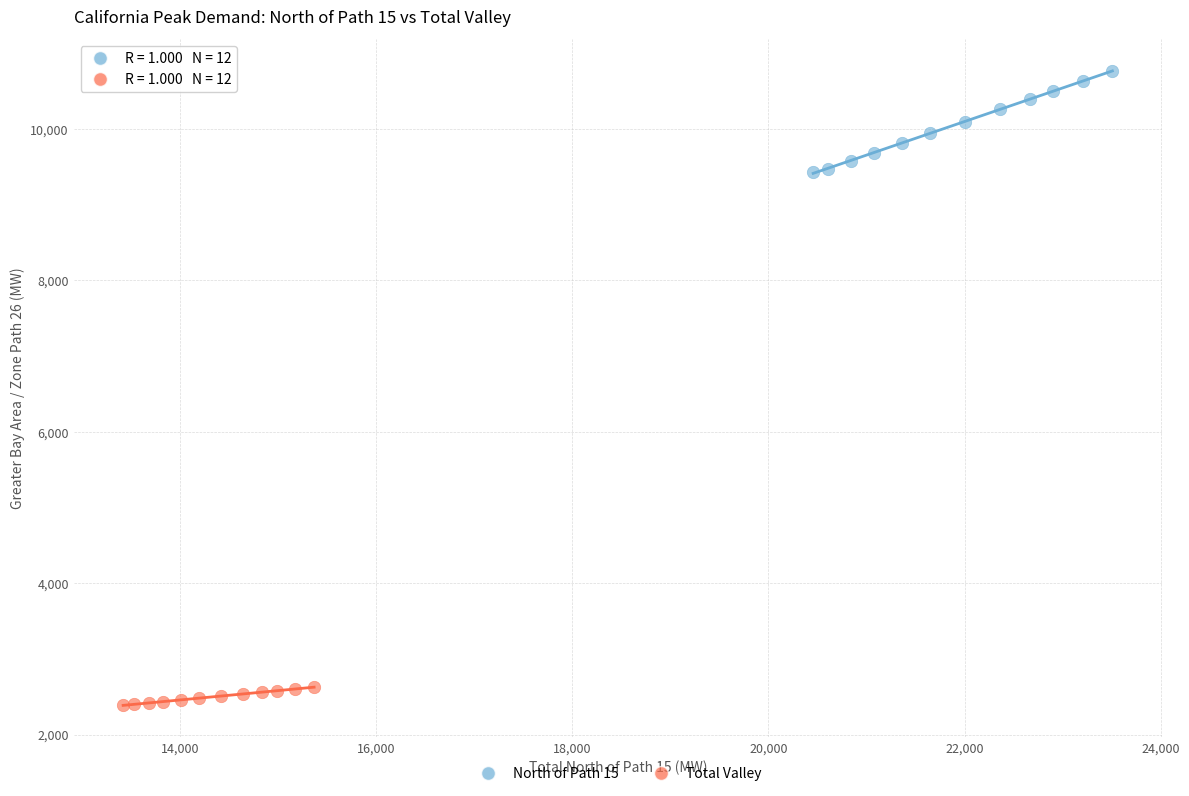

Which series has the widest spread of Y values?

North of Path 15